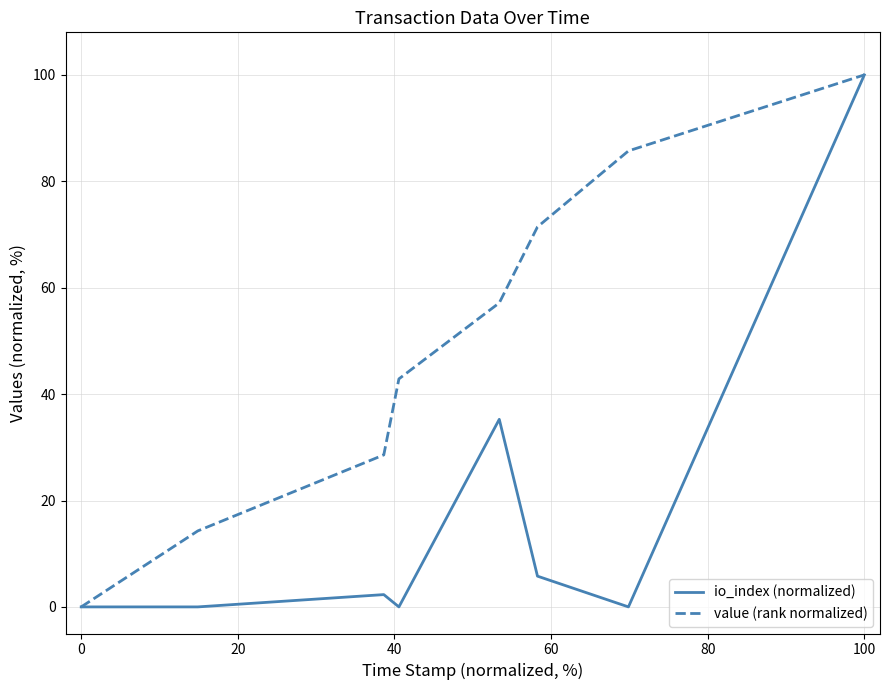

What is the maximum value for io_index (normalized)?

100.0